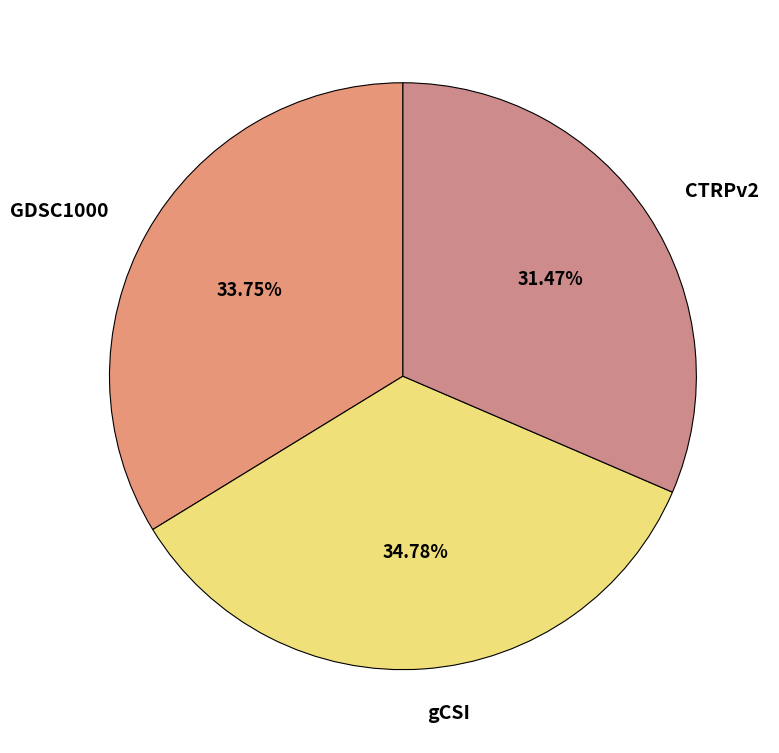

True or false: GDSC1000 accounts for 47% of the total.

False